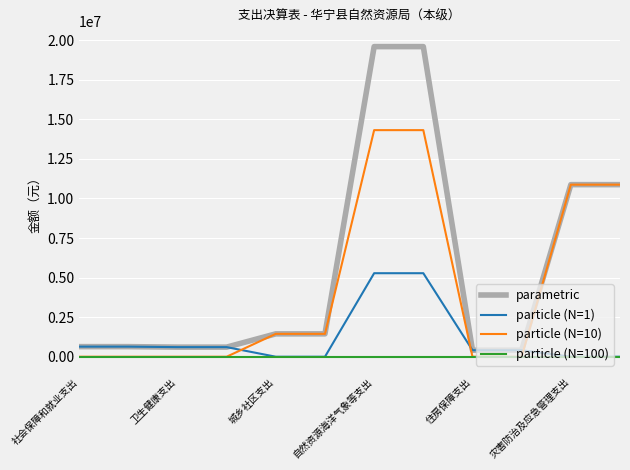

List the series in order of their peak value, highest first.

parametric, particle (N=10), particle (N=1), particle (N=100)